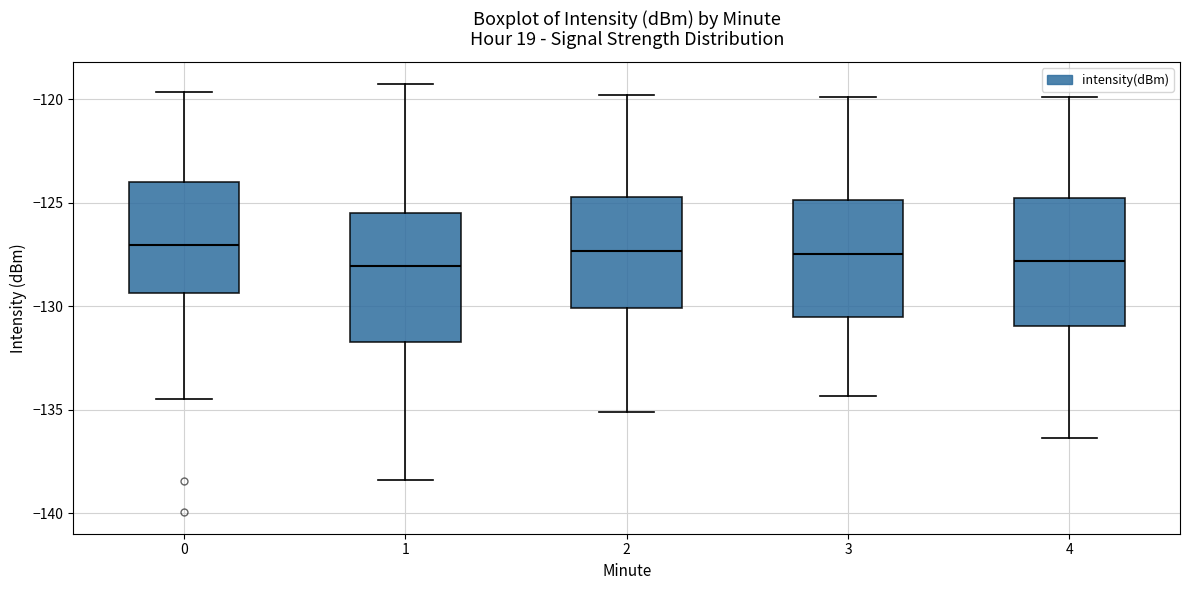

Reading left to right, transcribe this box plot: for each box, give where its median line is, the range the box spans, and where its two whiskers end, as read against the y-axis. The values are not printed on the chart, so give them approximately, as read against the axis.

0: median -127.0, box -129.5 to -124.0, whiskers -134.5 to -119.5
1: median -128.0, box -131.5 to -125.5, whiskers -138.5 to -119.0
2: median -127.5, box -130.0 to -124.5, whiskers -135.0 to -120.0
3: median -127.5, box -130.5 to -125.0, whiskers -134.5 to -120.0
4: median -128.0, box -131.0 to -125.0, whiskers -136.5 to -120.0